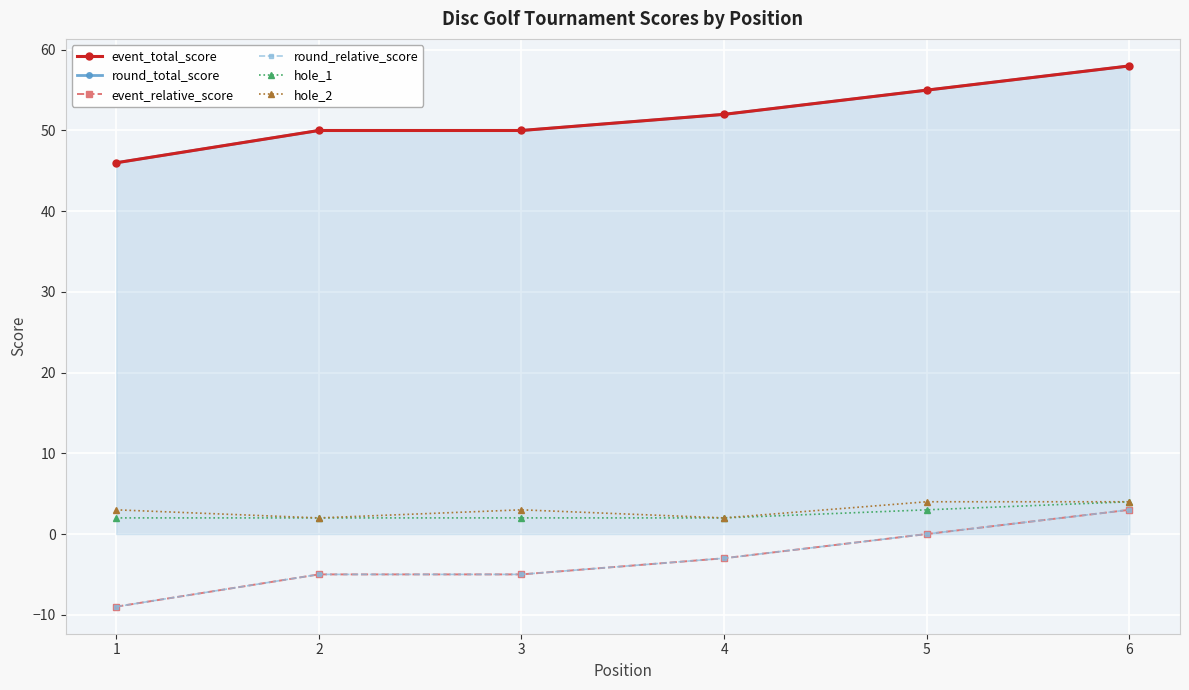

What is the minimum value shown in the chart?

-9